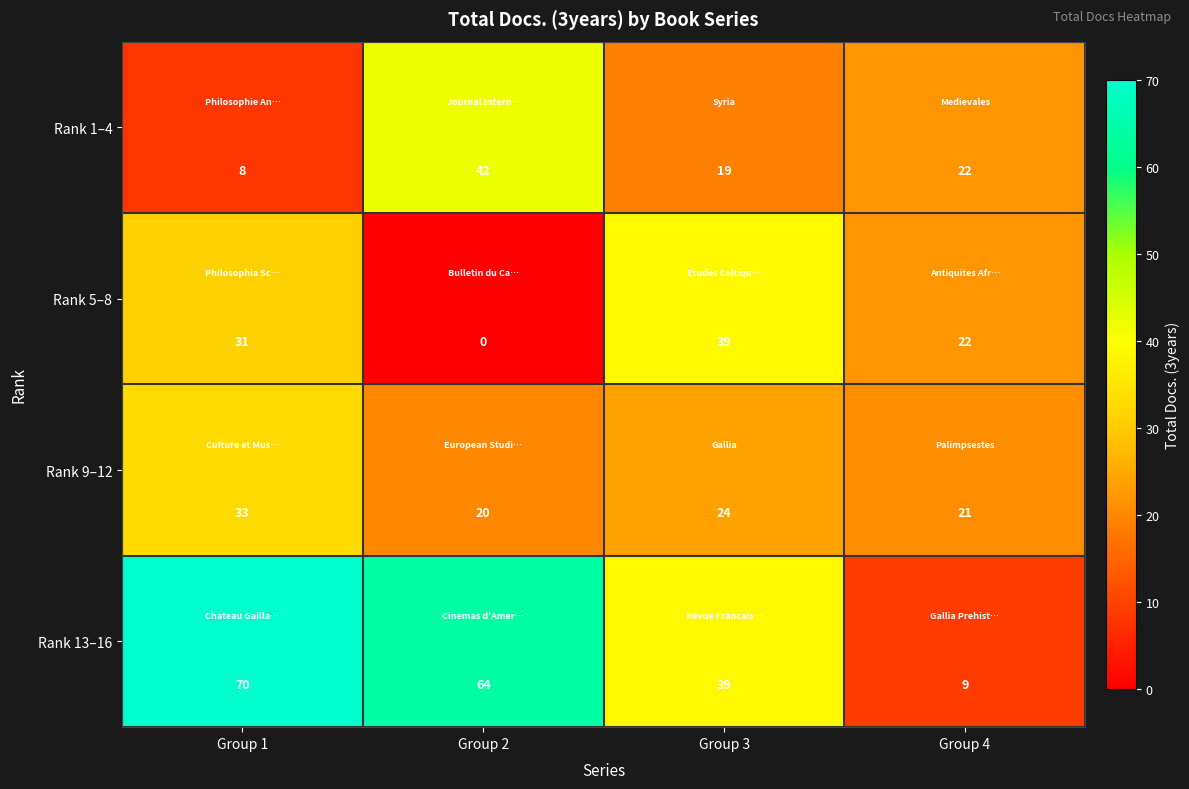

At which label does Rank 5–8 reach its minimum?

Group 2